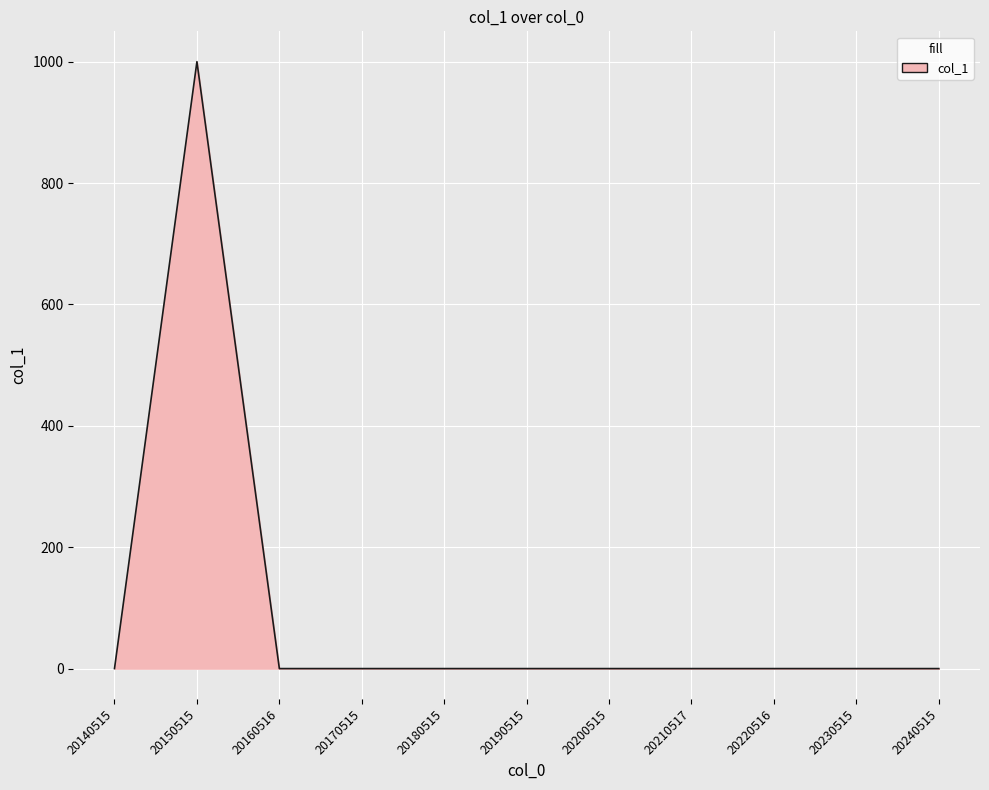

True or false: the data shows 352 at 20200515.

False